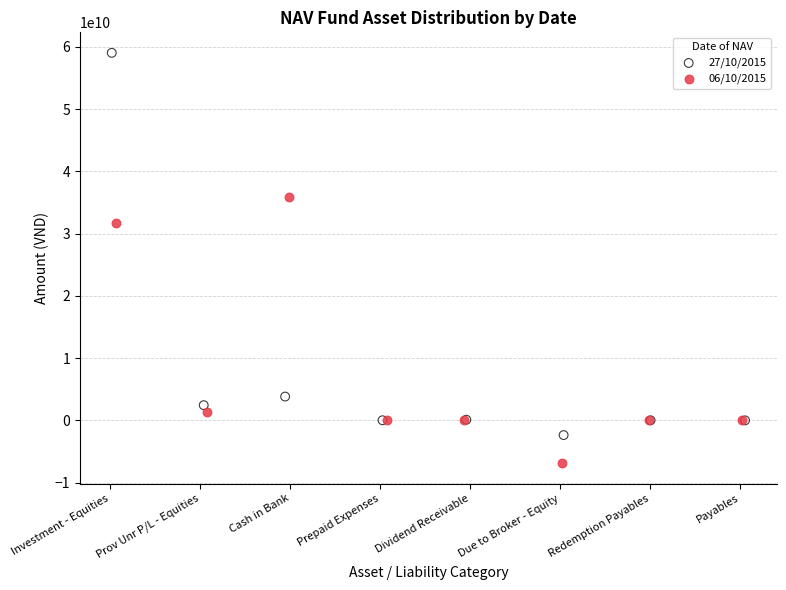

Which series reaches the maximum Y coordinate?

27/10/2015